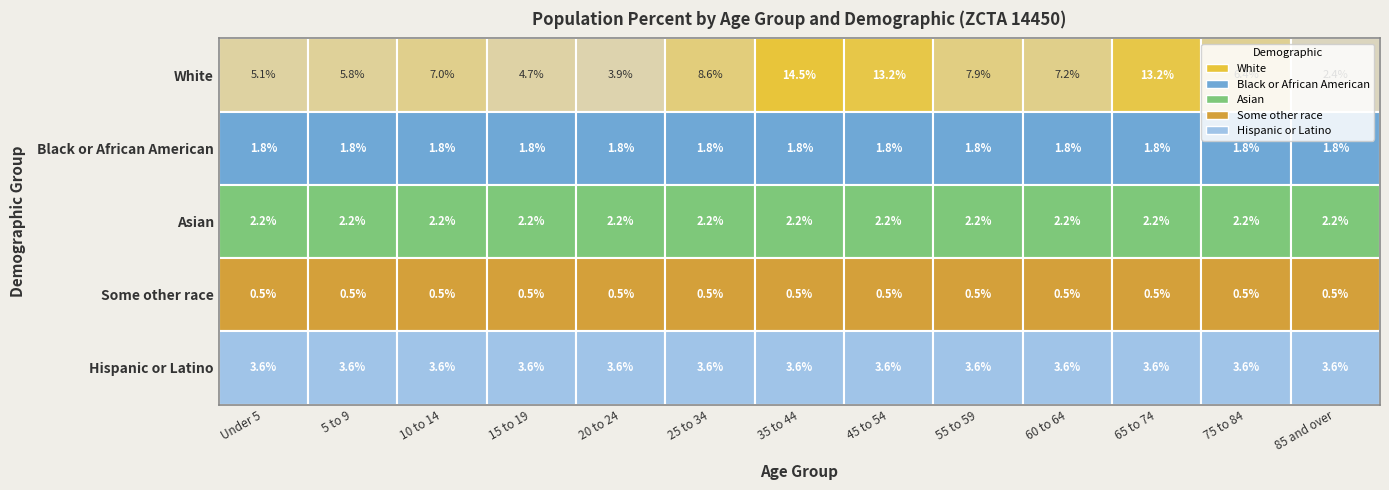

Between 11 and 8, which is larger?

11